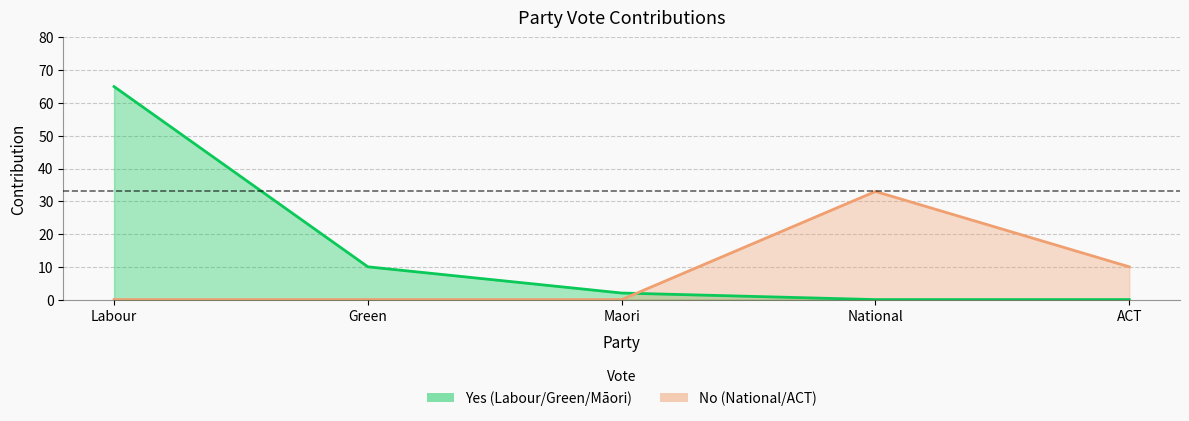

Rank the series at National from lowest to highest value.

Yes, No